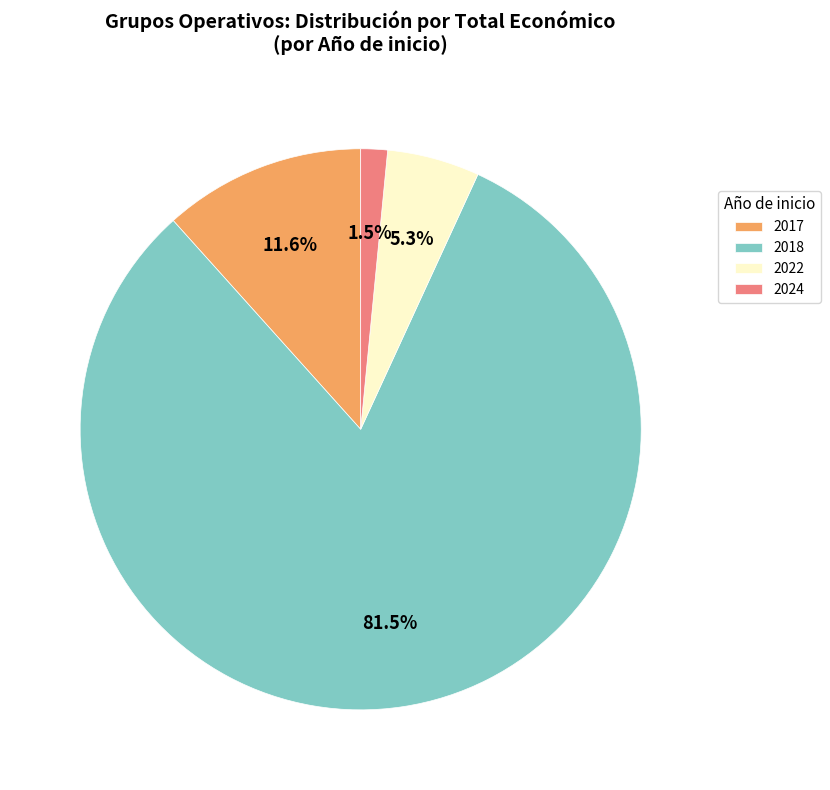

Which category accounts for the majority?

2018